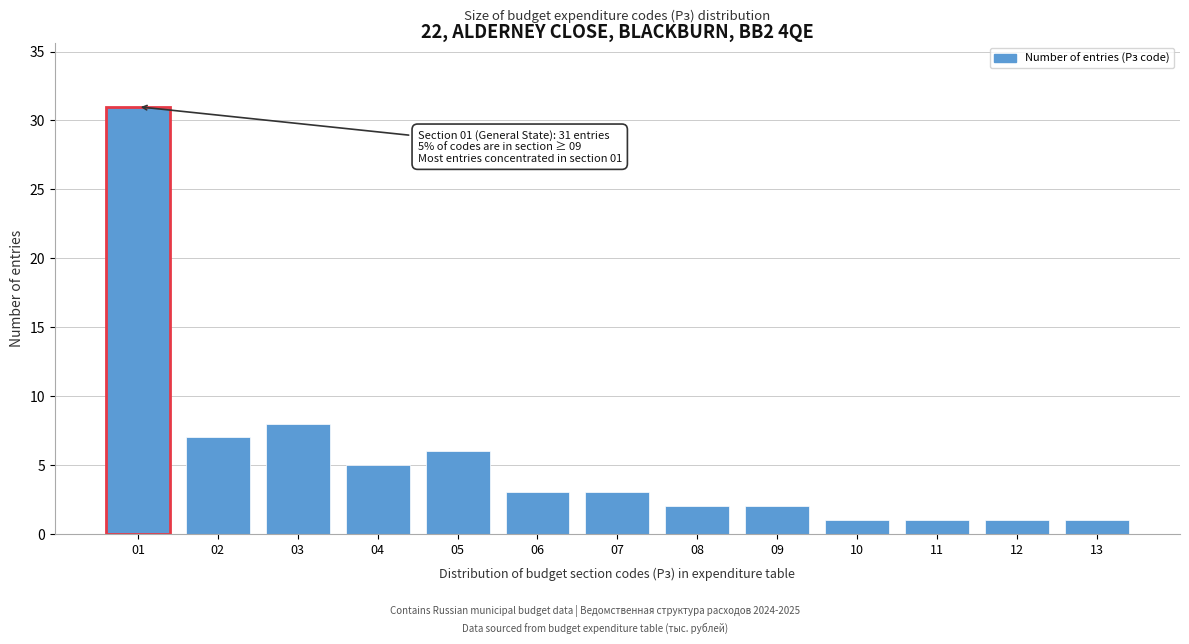

Reading left to right, what are all the values shown in this chart?

01=31	02=7	03=8	04=5	05=6	06=3	07=3	08=2	09=2	10=1	11=1	12=1	13=1